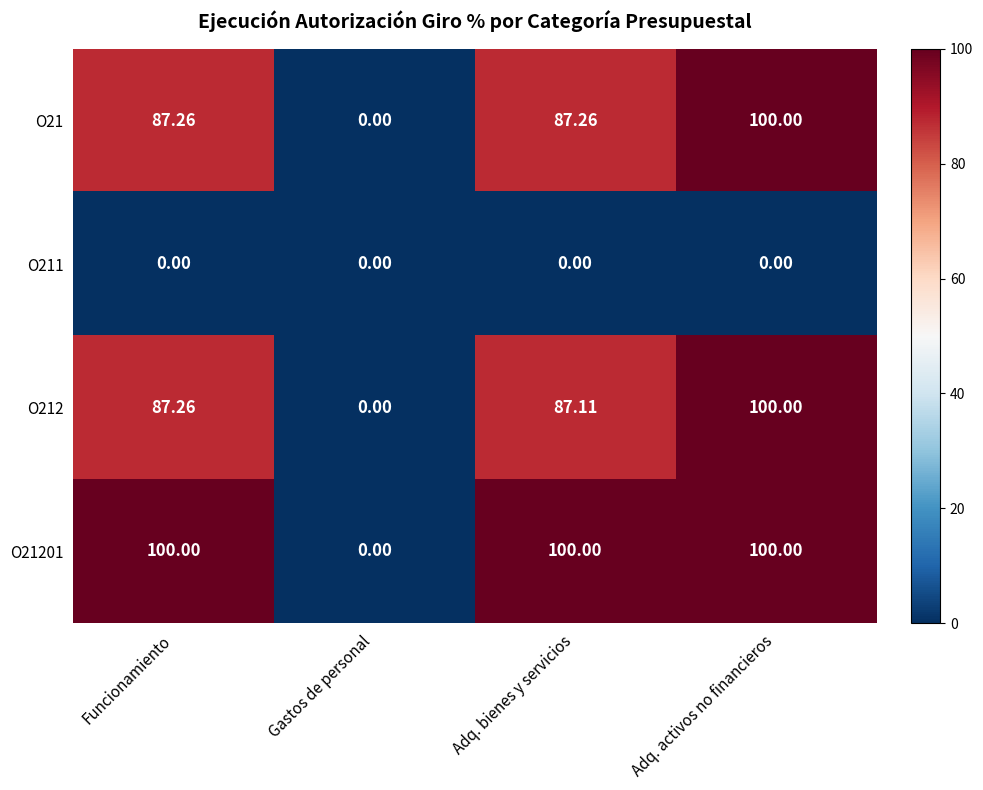

List the labels in order of O212 value, smallest first.

Gastos de personal, Adq. bienes y servicios, Funcionamiento, Adq. activos no financieros